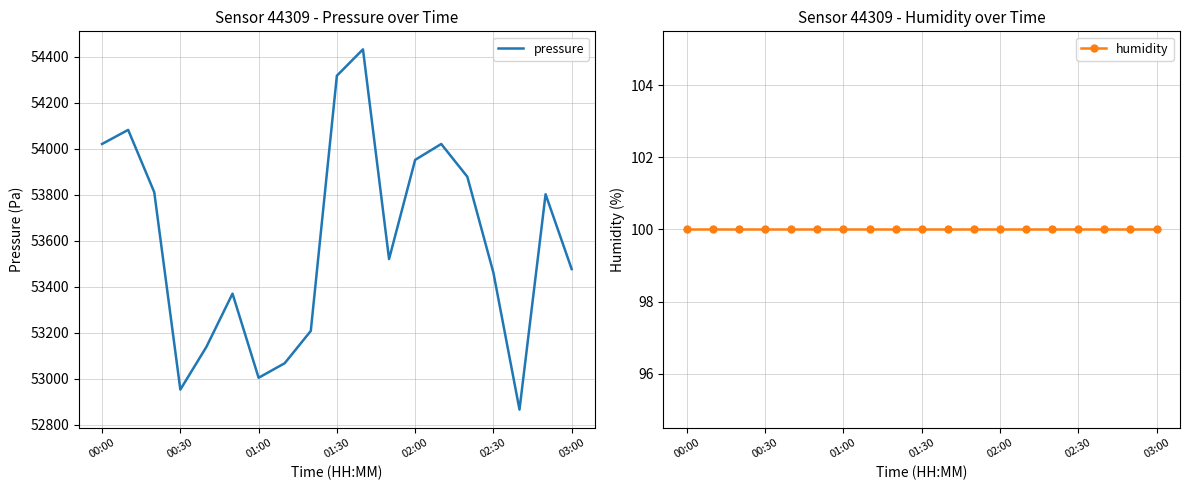

True or false: pressure and humidity intersect in this chart.

False